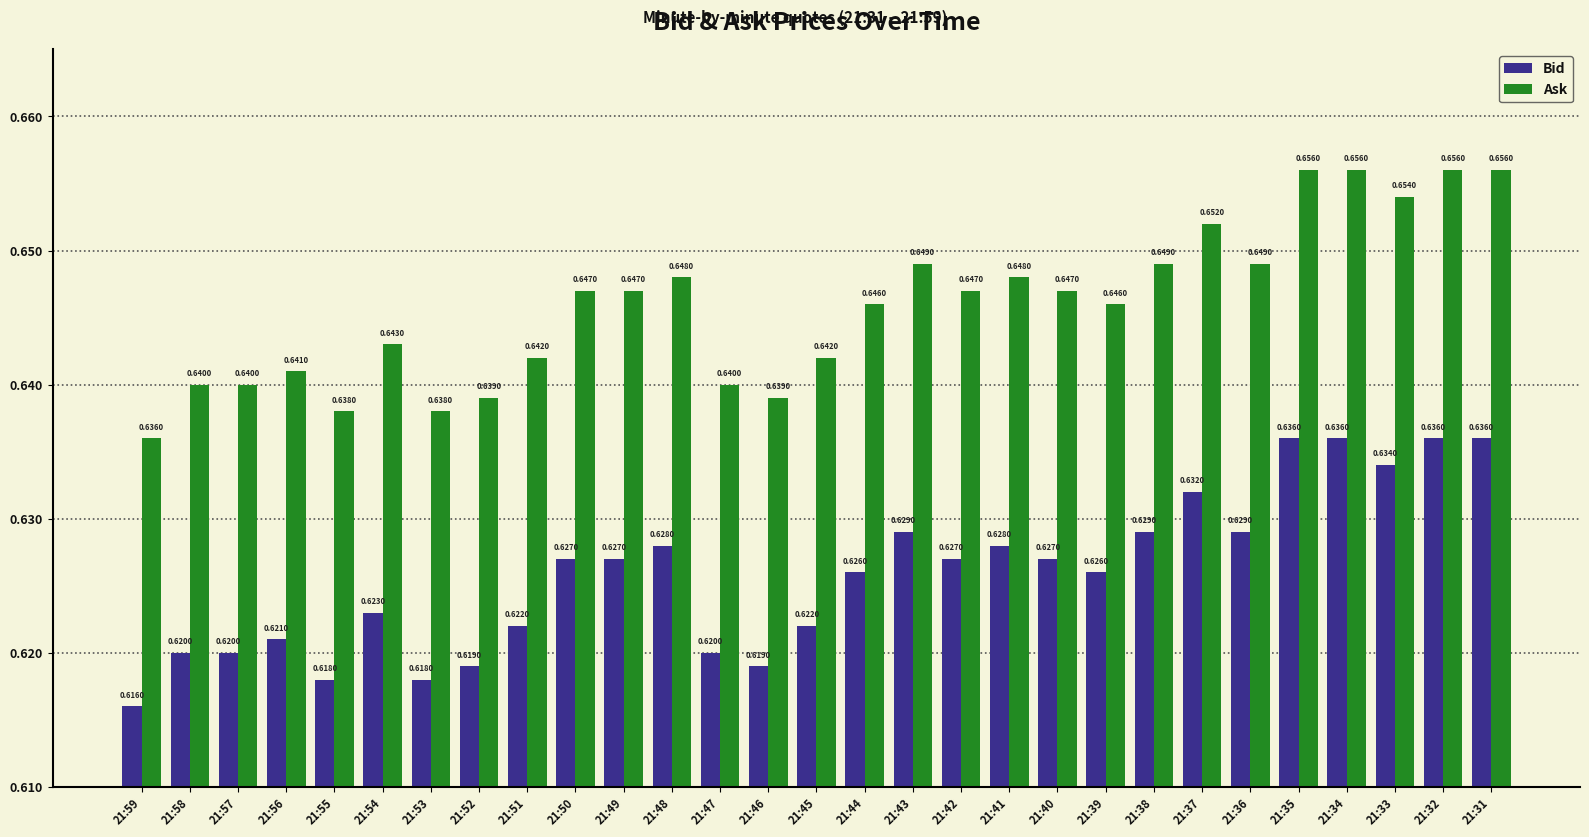

Where is Bid nearest to the value 0?

21:59